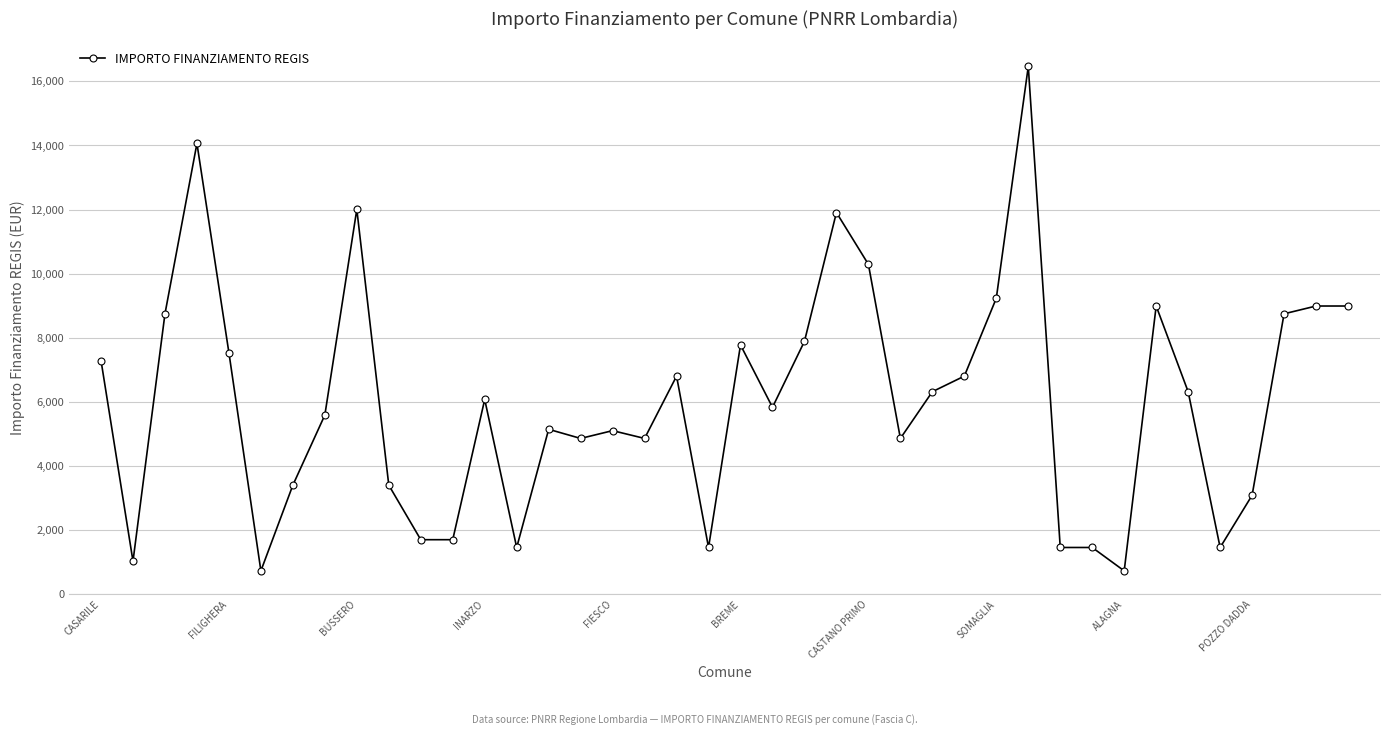

What is the difference between the maximum and minimum values?

15735